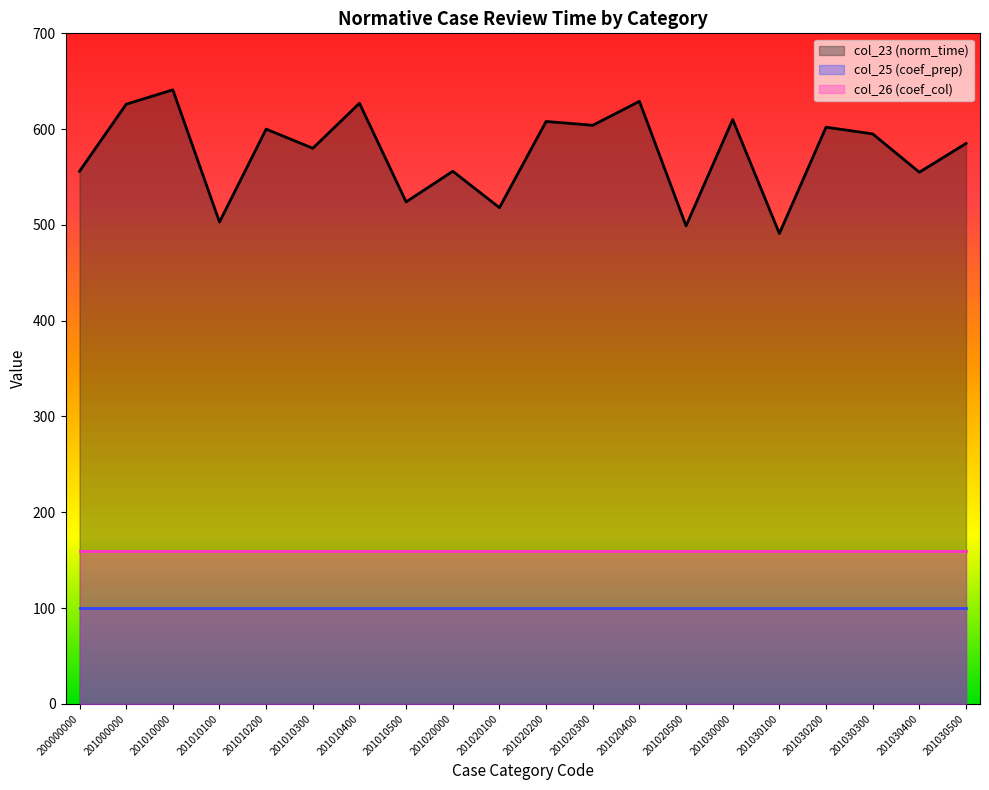

Reading left to right, what are all the values shown in this chart?

col_23 (norm_time): 556	626	641	503	600	580	627	524	556	518	608	604	629	499	610	491	602	595	555	585
col_25 (coef_prep): 100	100	100	100	100	100	100	100	100	100	100	100	100	100	100	100	100	100	100	100
col_26 (coef_col): 160	160	160	160	160	160	160	160	160	160	160	160	160	160	160	160	160	160	160	160